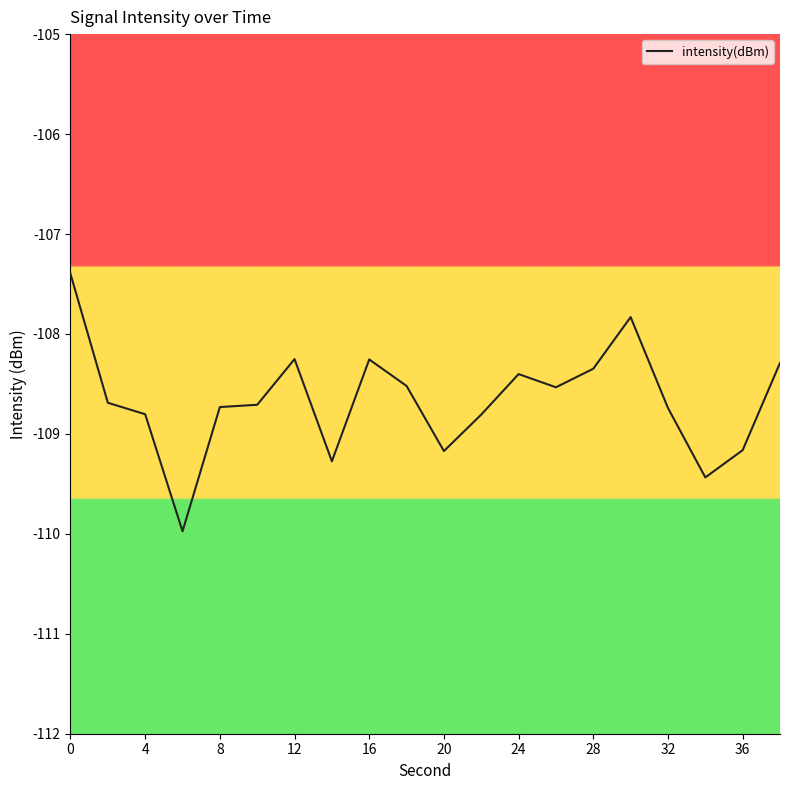

How many categories are shown in the chart?

20